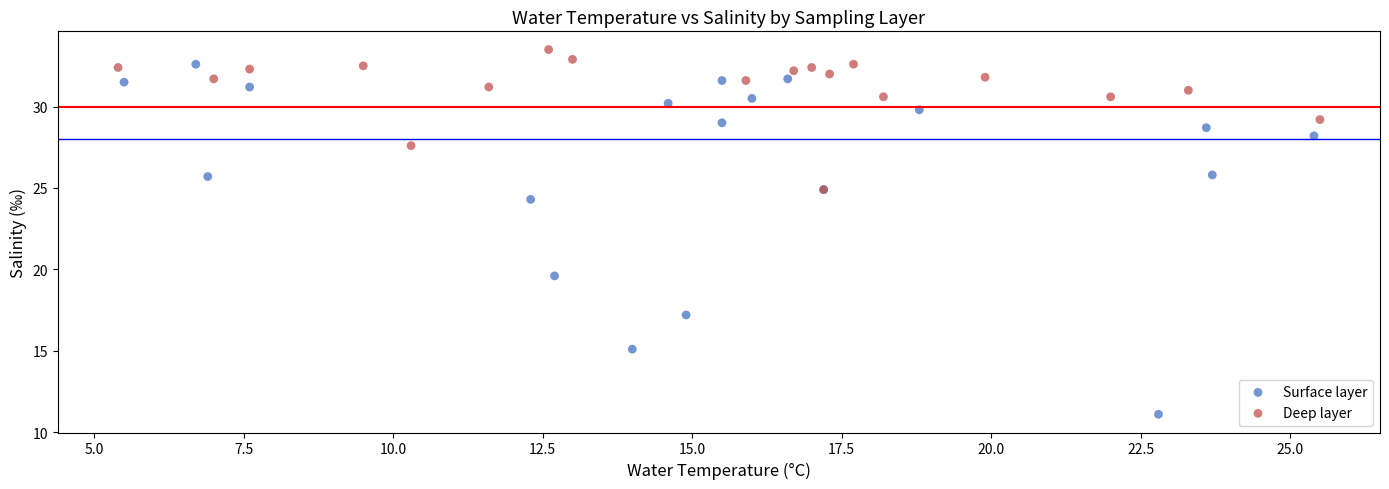

Which series reaches the minimum Y coordinate?

Surface layer